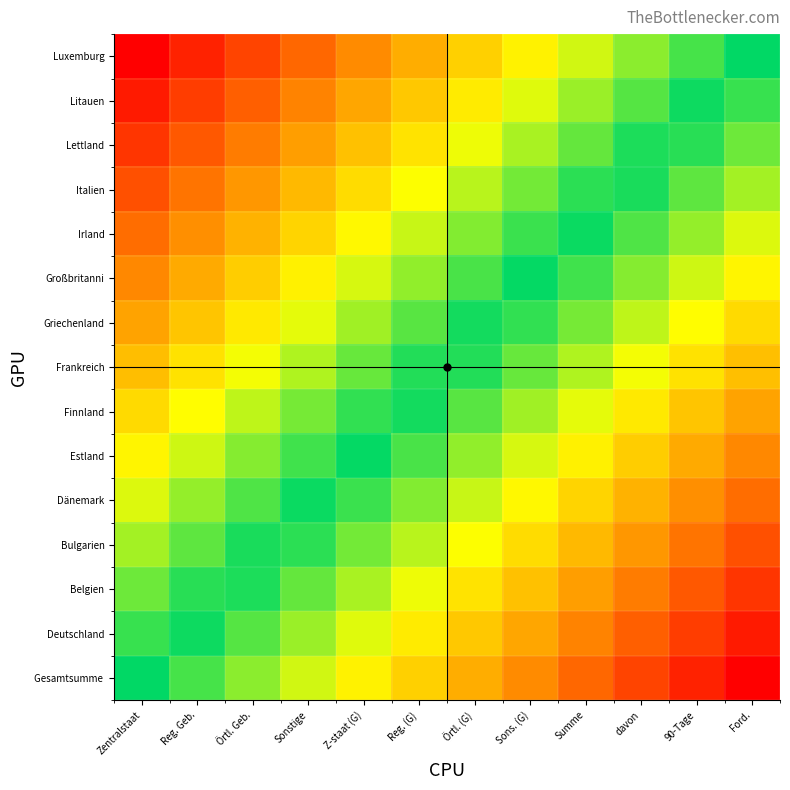

Which has a higher value, Reg. (G) or davon?

Reg. (G)